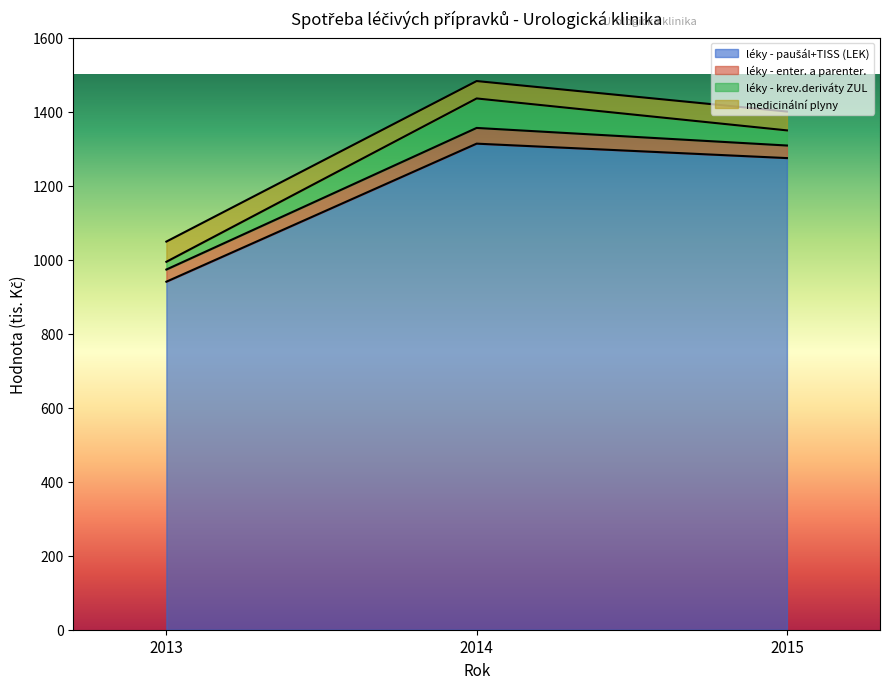

What is the difference between the highest and lowest values at 2015?

1240.7